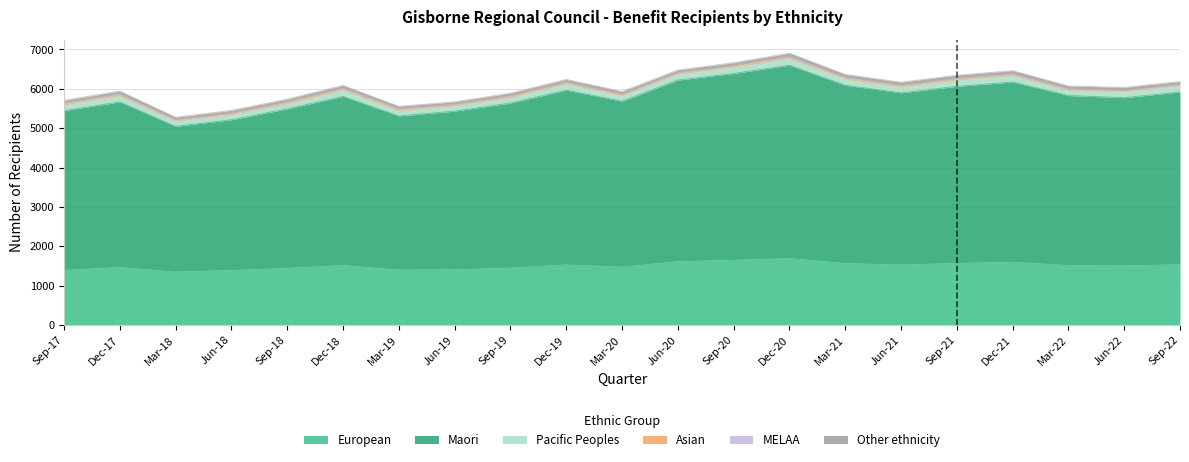

In MELAA, how many points are higher than both neighbors (excluding endpoints)?

4